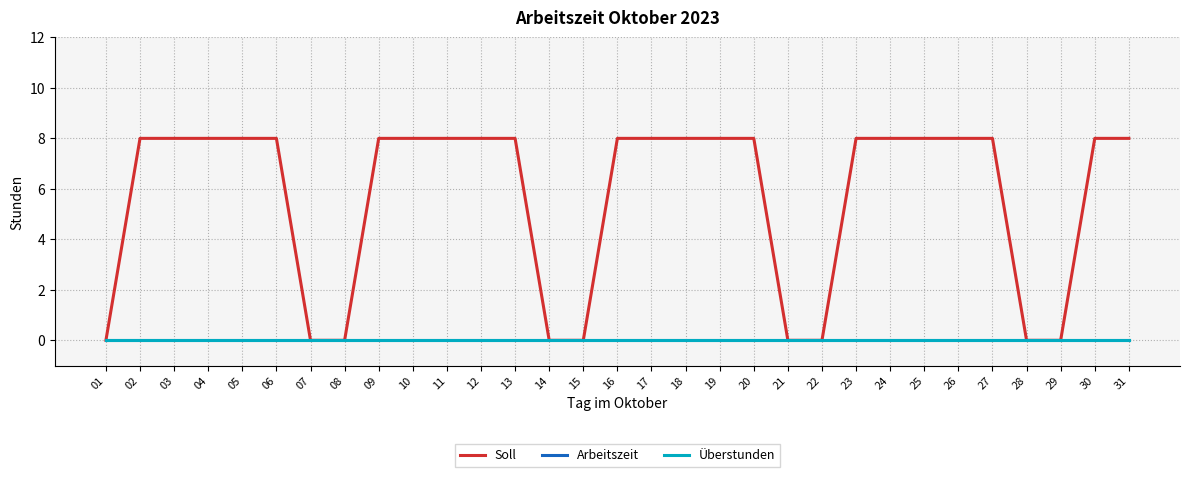

What is the value of the Soll point at the 11th from the left?

8